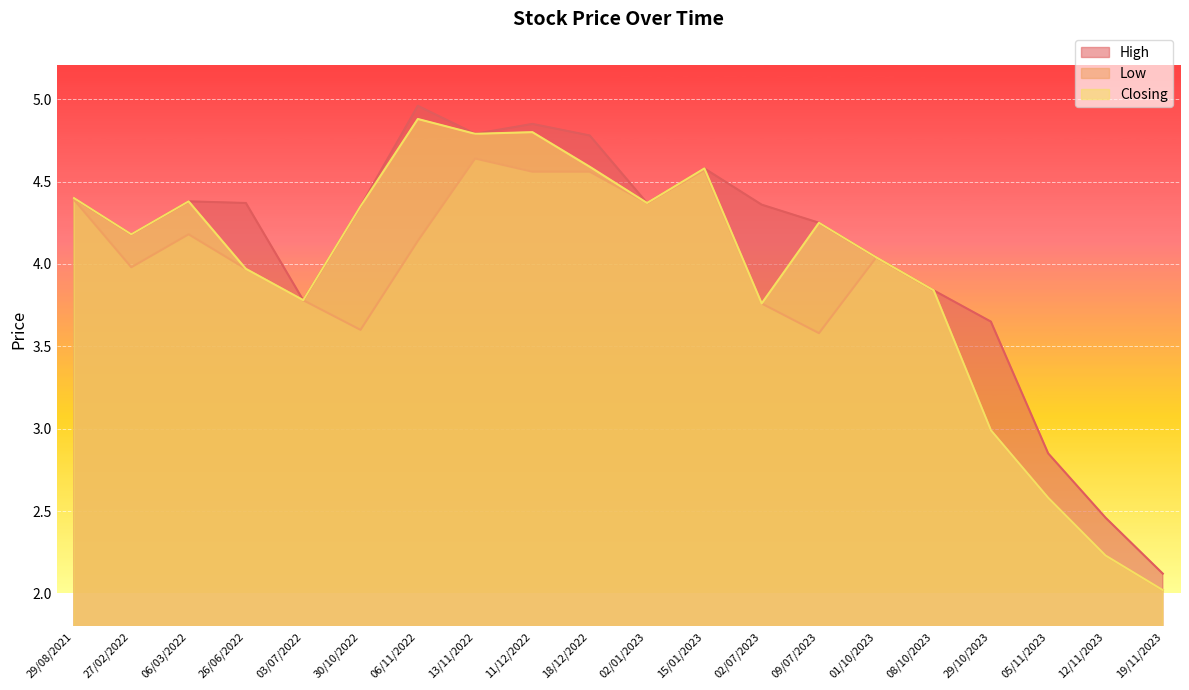

Reading left to right, transcribe all the data shown in this chart.

High: 19/11/2023=2.1	12/11/2023=2.5	05/11/2023=2.9	29/10/2023=3.6	08/10/2023=3.8	01/10/2023=4.0	09/07/2023=4.2	02/07/2023=4.4	15/01/2023=4.6	02/01/2023=4.4	18/12/2022=4.8	11/12/2022=4.8	13/11/2022=4.8	06/11/2022=5.0	30/10/2022=4.3	03/07/2022=3.8	26/06/2022=4.4	06/03/2022=4.4	27/02/2022=4.2	29/08/2021=4.4
Low: 19/11/2023=2.0	12/11/2023=2.2	05/11/2023=2.6	29/10/2023=3.0	08/10/2023=3.8	01/10/2023=4.0	09/07/2023=3.6	02/07/2023=3.8	15/01/2023=4.6	02/01/2023=4.4	18/12/2022=4.6	11/12/2022=4.6	13/11/2022=4.6	06/11/2022=4.1	30/10/2022=3.6	03/07/2022=3.8	26/06/2022=4.0	06/03/2022=4.2	27/02/2022=4.0	29/08/2021=4.4
Closing: 19/11/2023=2.0	12/11/2023=2.2	05/11/2023=2.6	29/10/2023=3.0	08/10/2023=3.8	01/10/2023=4.0	09/07/2023=4.2	02/07/2023=3.8	15/01/2023=4.6	02/01/2023=4.4	18/12/2022=4.6	11/12/2022=4.8	13/11/2022=4.8	06/11/2022=4.9	30/10/2022=4.3	03/07/2022=3.8	26/06/2022=4.0	06/03/2022=4.4	27/02/2022=4.2	29/08/2021=4.4